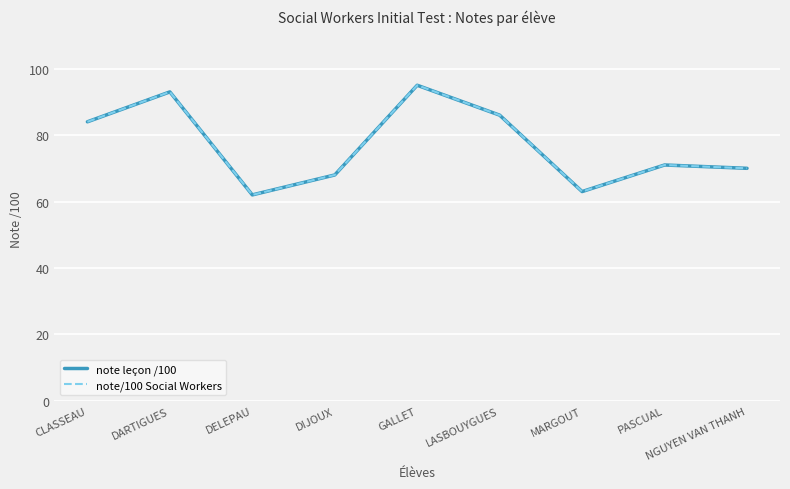

True or false: note/100 Social Workers and note leçon /100 cross at least once.

False